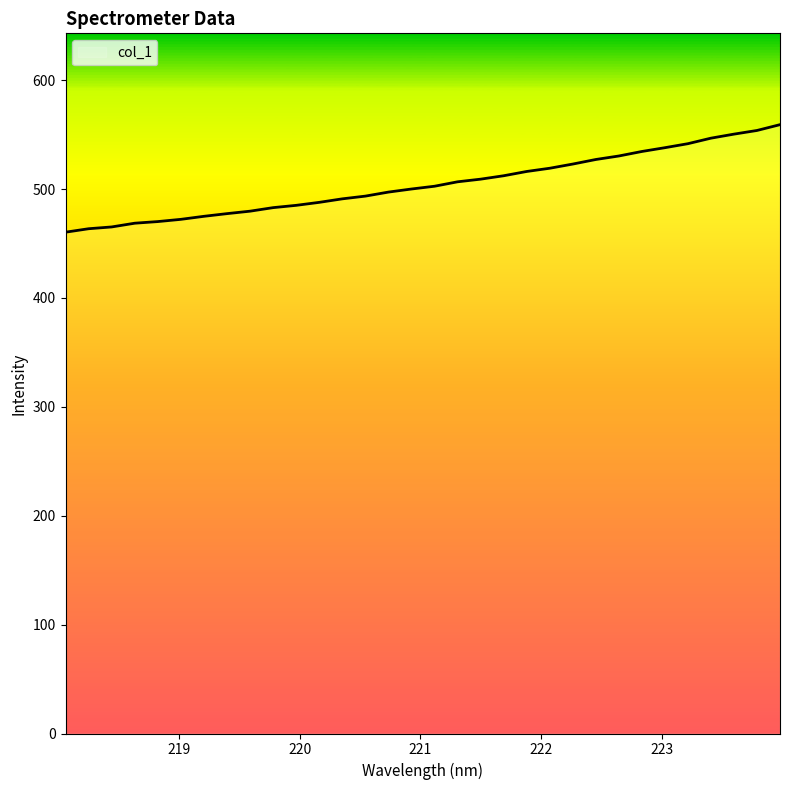

How many values are below 502?

16